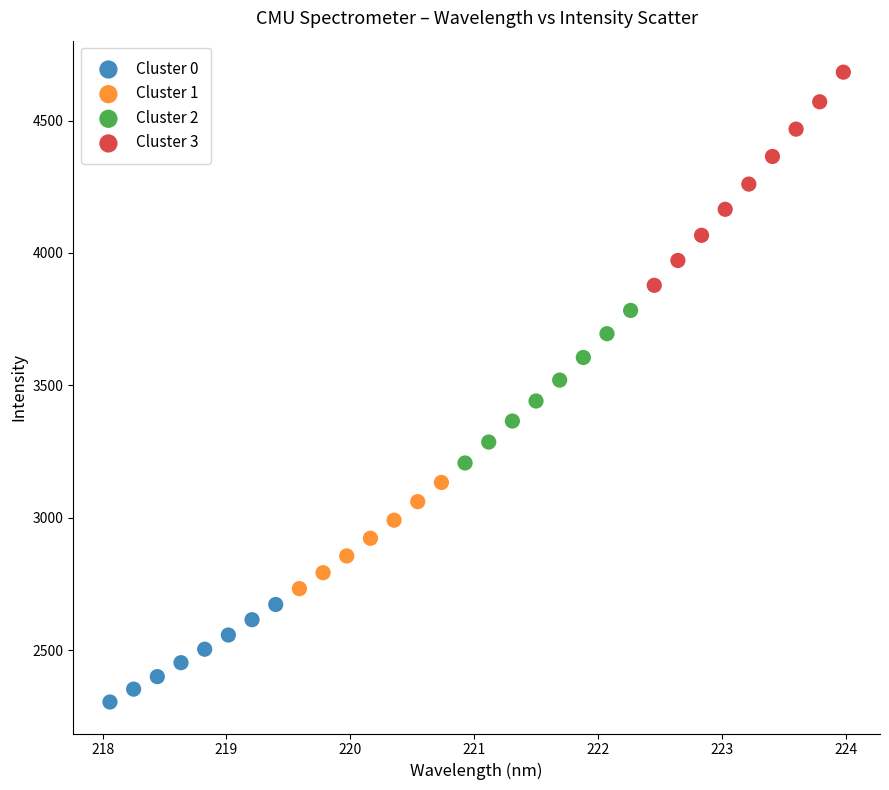

What are all the series names shown in the legend?

Cluster 0, Cluster 1, Cluster 2, Cluster 3